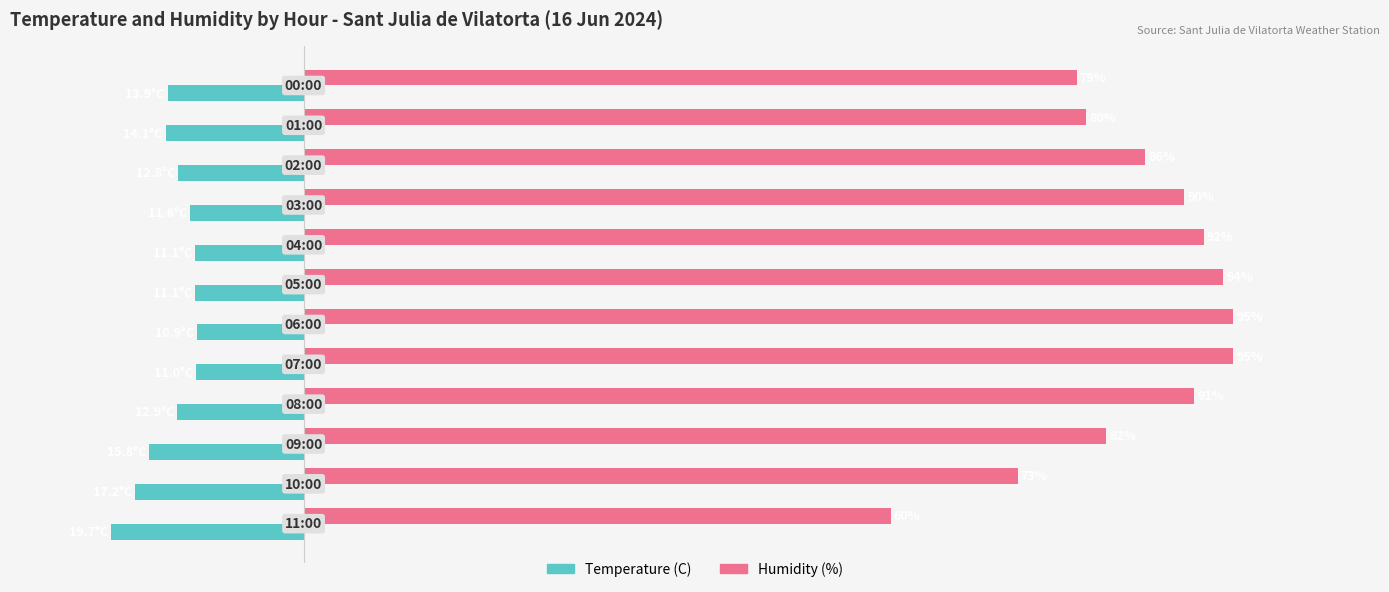

Which series has the widest spread of values?

Humidity (%)